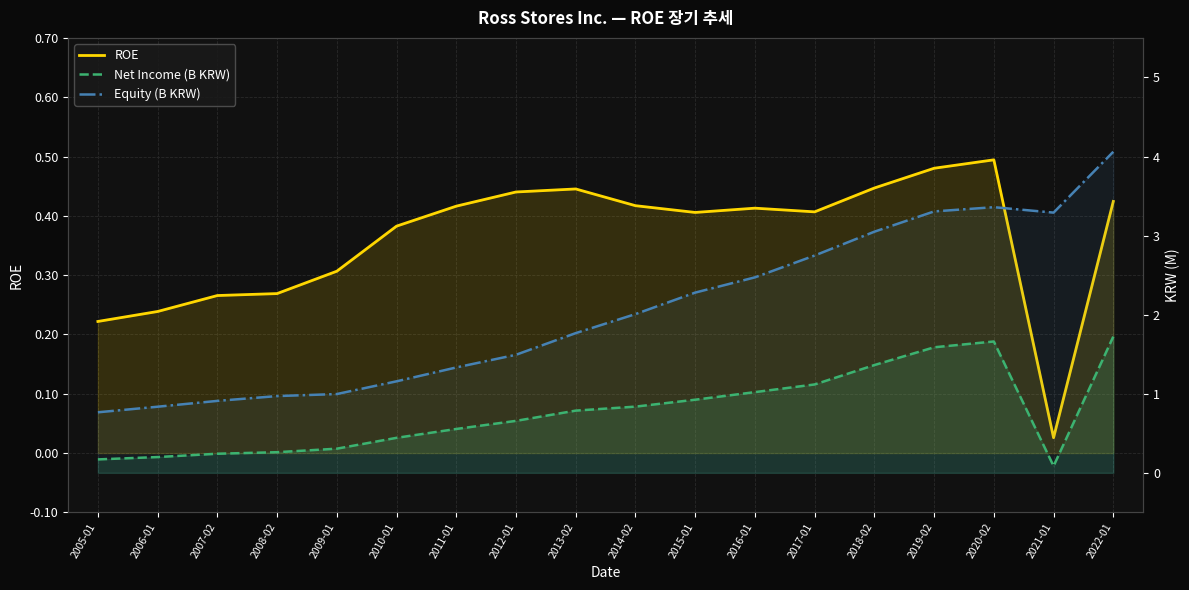

What is the difference between the highest and lowest values at 2006-01?

0.6